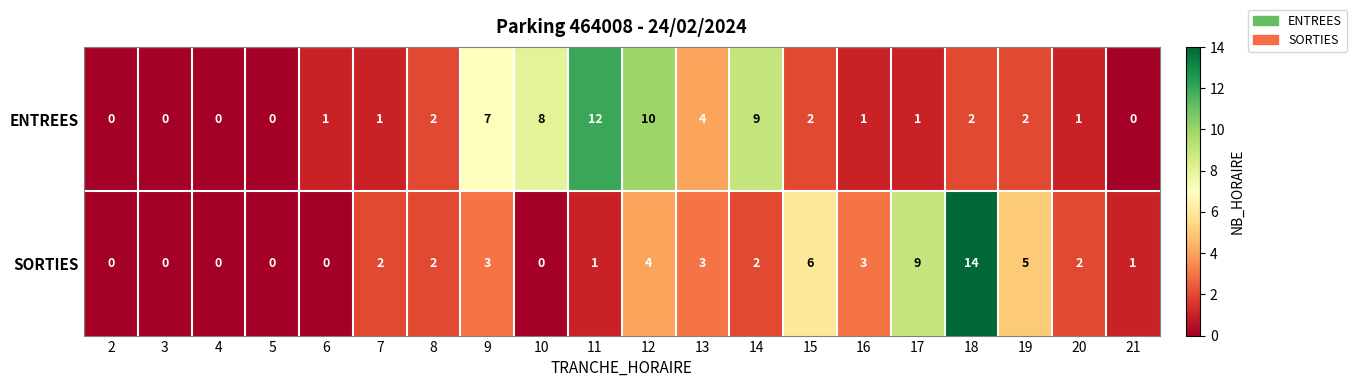

True or false: ENTREES has a value of 10 at 12.

True